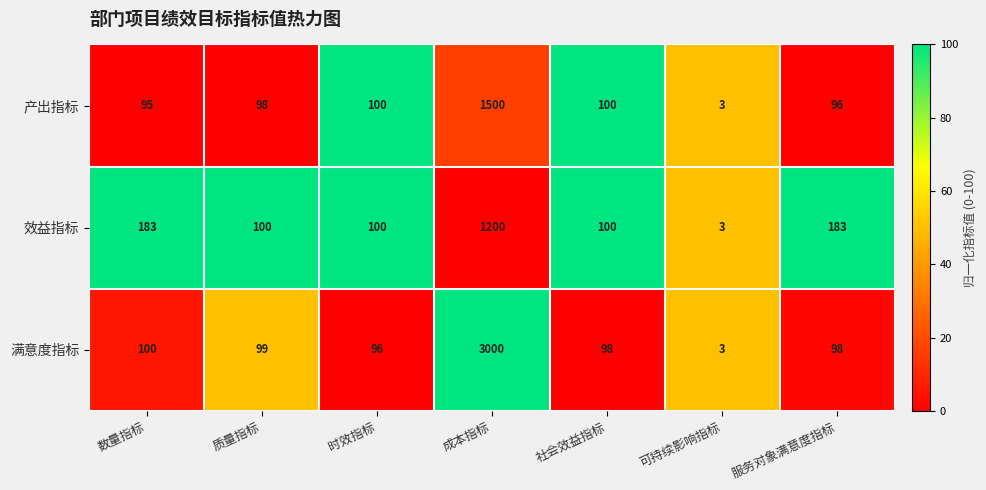

What is the sum of the 效益指标 values at 成本指标 and 社会效益指标?

1300